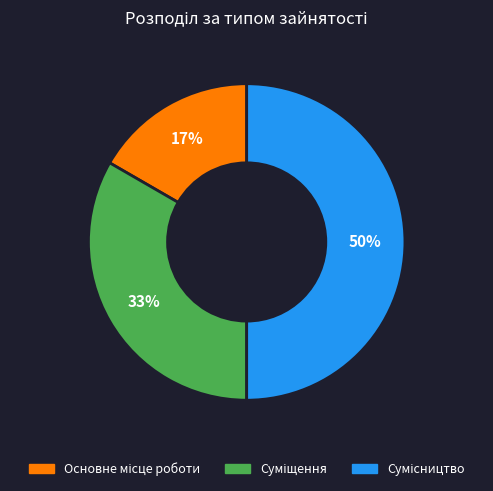

How many segments does this pie chart have?

3